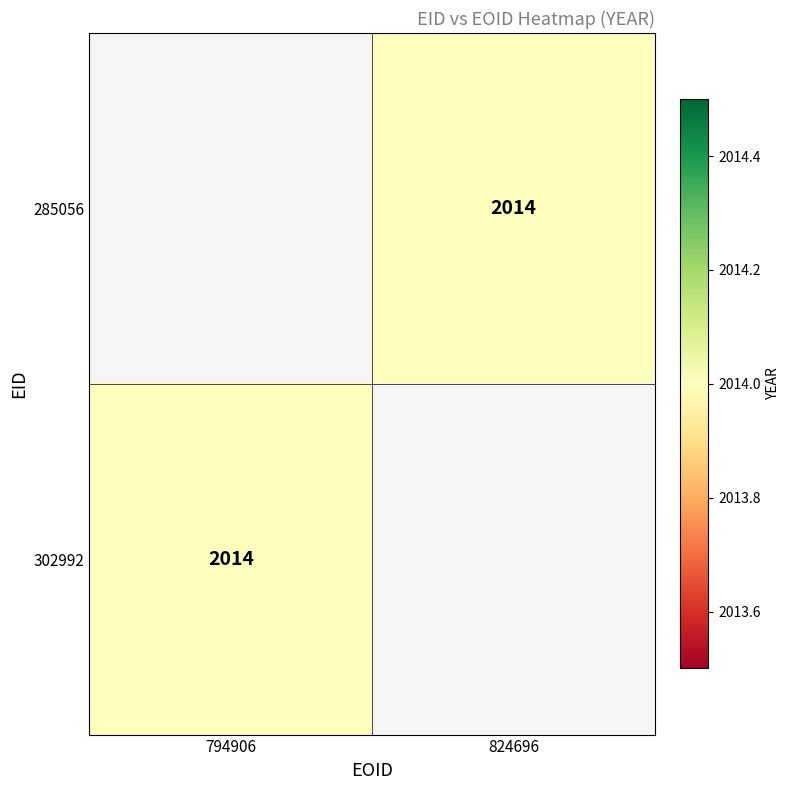

Read the 285056 value at 824696.

2014.0